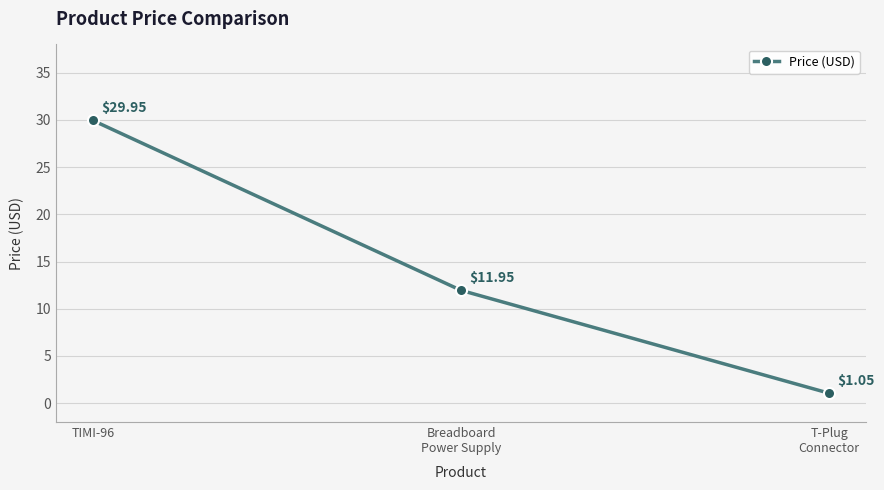

How many series are shown in this chart?

1